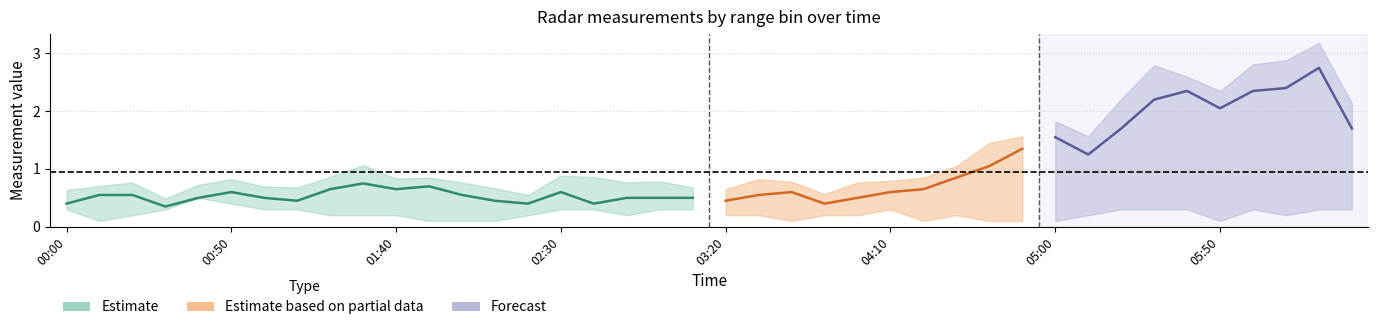

Count the 10.015 values in the range 0 to 1.

40